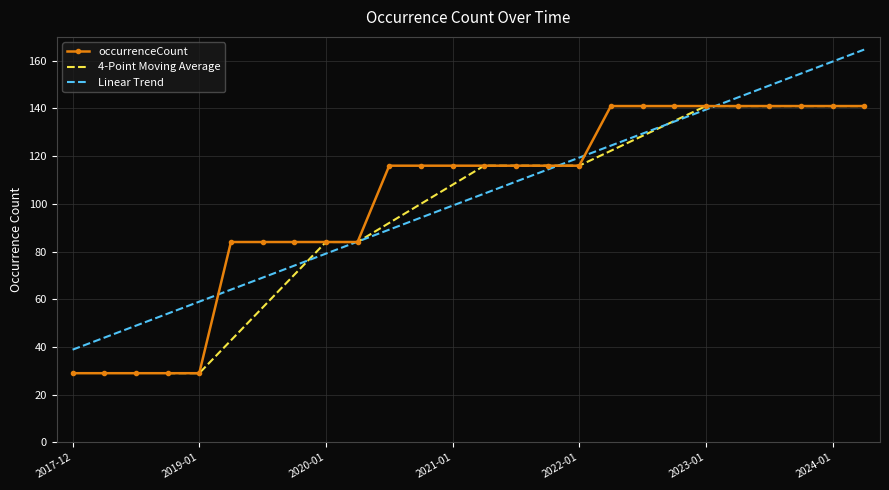

The value of occurrenceCount at 2024-01 is 58.0. True or false?

False